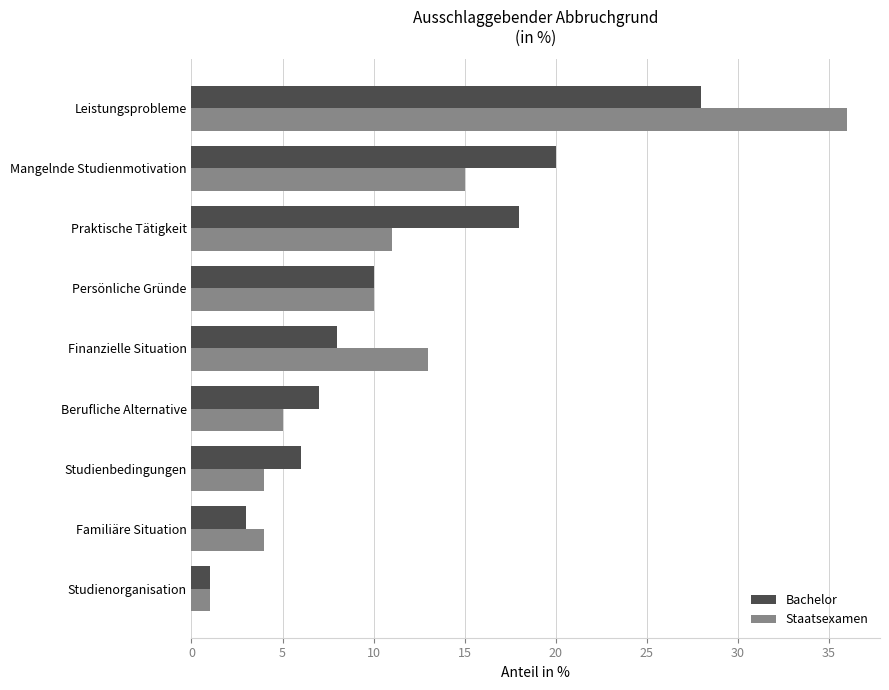

How many series are shown in this chart?

2